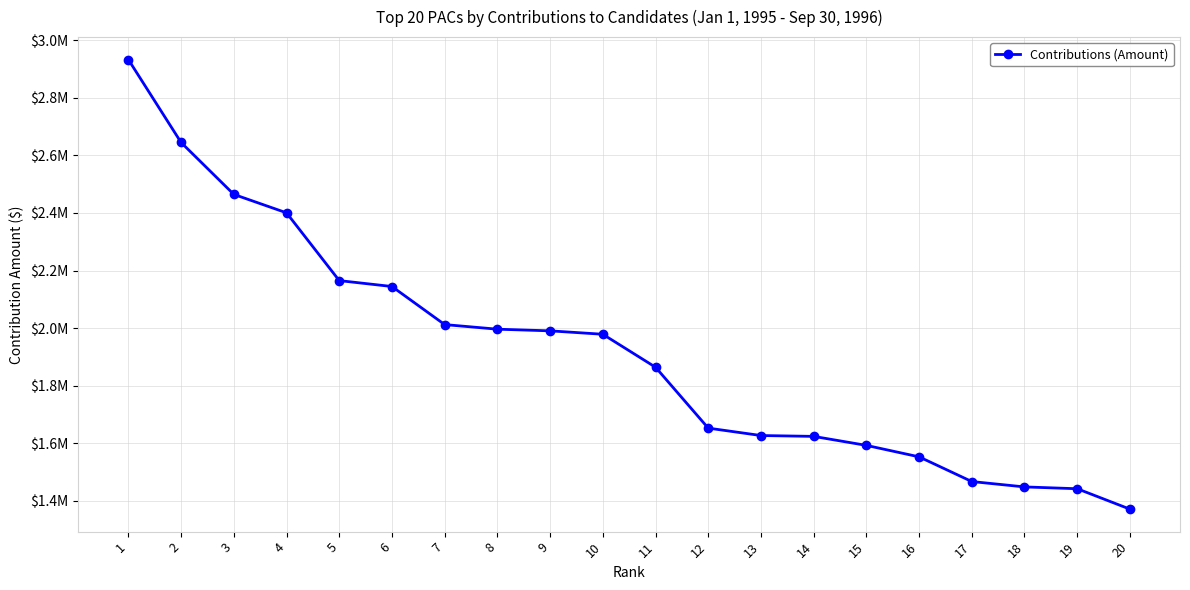

Read the value at 16, to the nearest 50.

1552750